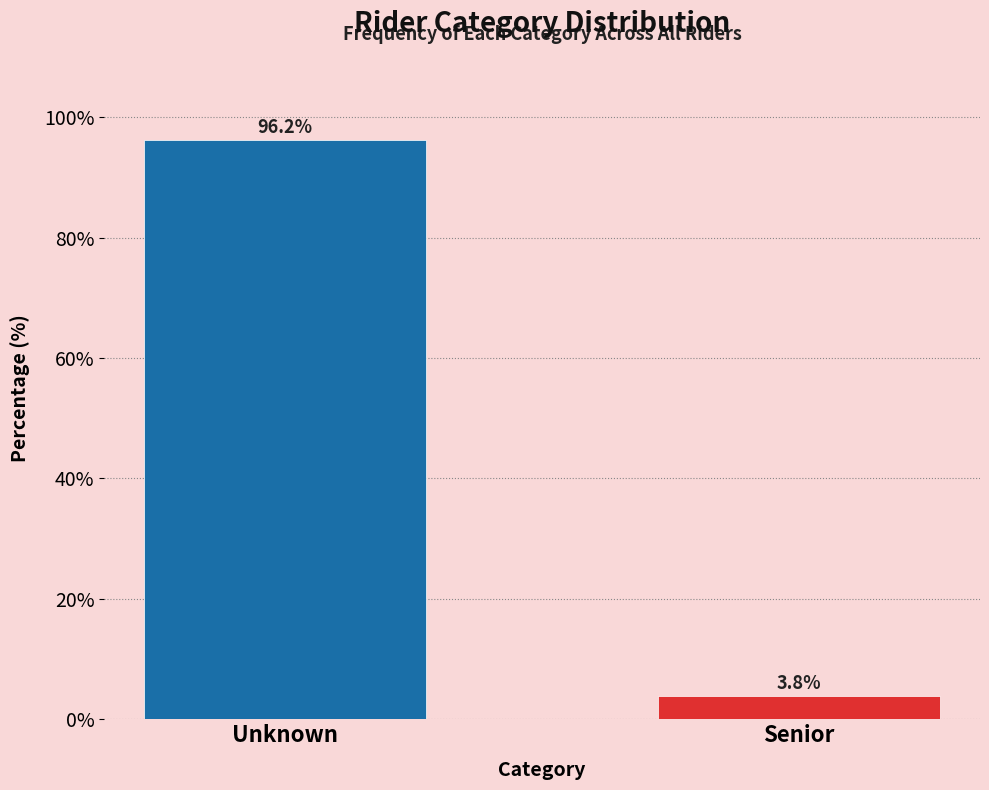

Reading left to right, transcribe all the data shown in this chart.

Unknown=96.2	Senior=3.8